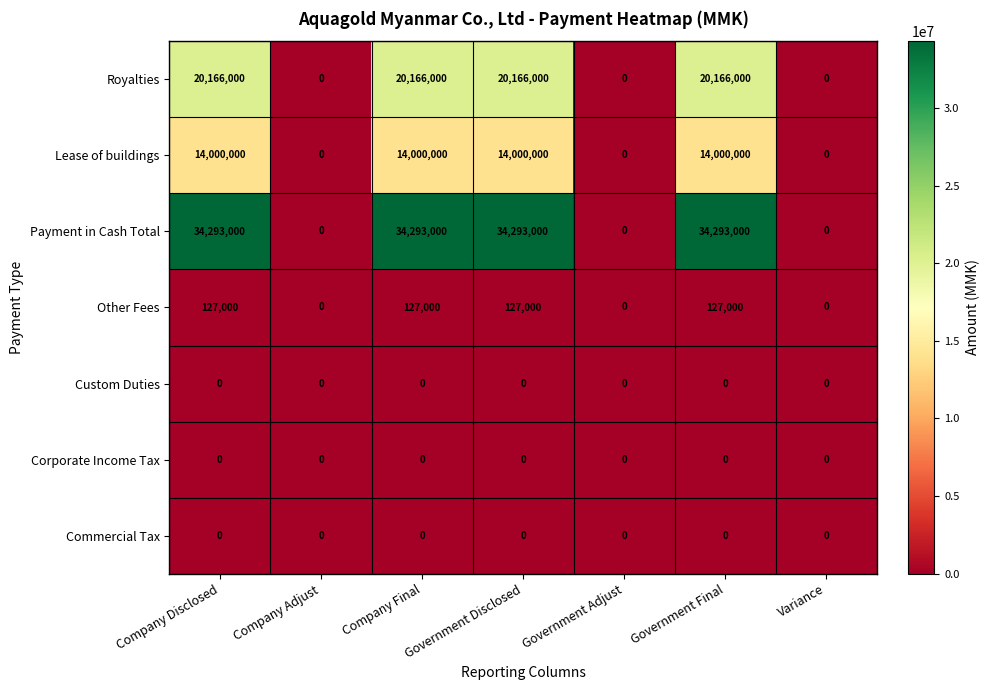

Which series has the largest total across all categories?

Payment in Cash Total